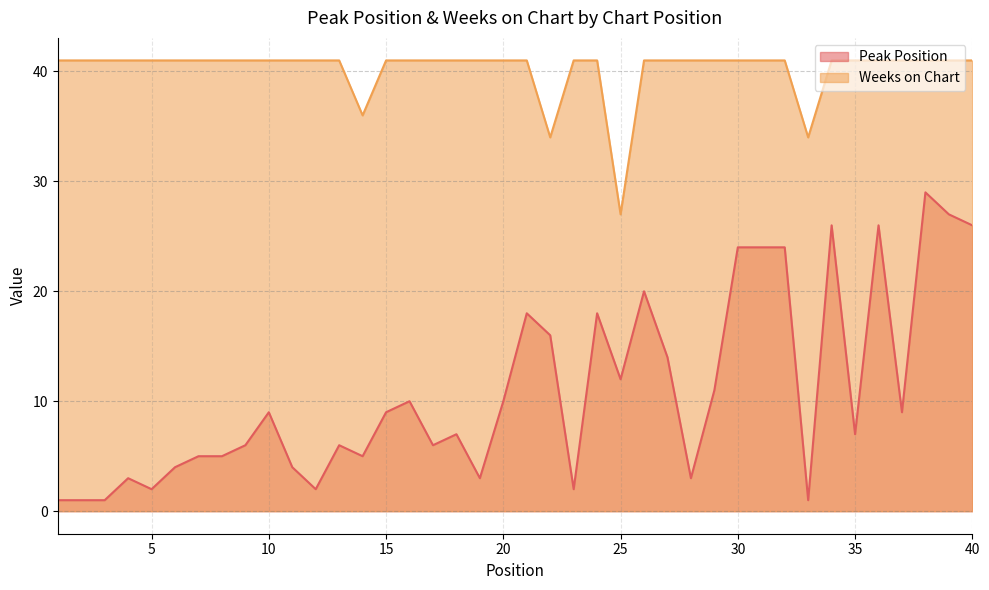

Reading left to right, what are all the values shown in this chart?

Peak Position: 1	1	1	3	2	4	5	5	6	9	4	2	6	5	9	10	6	7	3	10	18	16	2	18	12	20	14	3	11	24	24	24	1	26	7	26	9	29	27	26
Weeks on Chart: 41	41	41	41	41	41	41	41	41	41	41	41	41	36	41	41	41	41	41	41	41	34	41	41	27	41	41	41	41	41	41	41	34	41	41	41	41	41	41	41